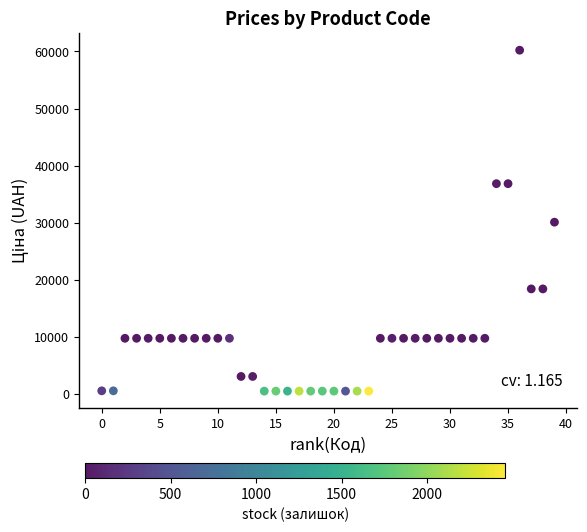

What is the range of X values (max minus min)?

39.0